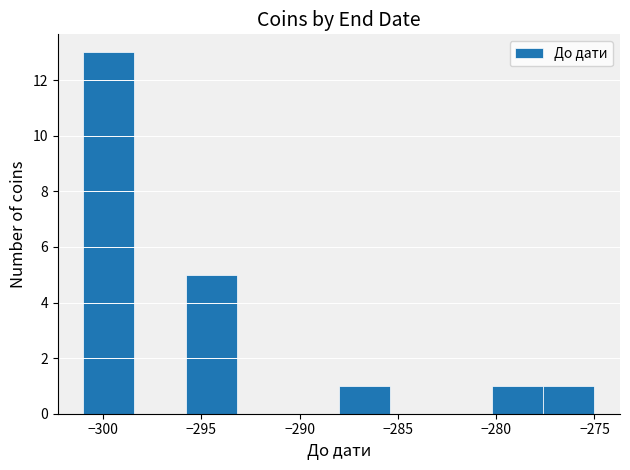

Reading left to right, list every bar in this chart as the range it spans on the x-axis followed by its height. Neither the bar edges nor the heights are printed on the chart, so give them approximately, as read against the axes.

-301.0 to -298.4: 13
-298.4 to -295.8: 0
-295.8 to -293.2: 5
-293.2 to -290.6: 0
-290.6 to -288.0: 0
-288.0 to -285.4: 1
-285.4 to -282.8: 0
-282.8 to -280.2: 0
-280.2 to -277.6: 1
-277.6 to -275.0: 1